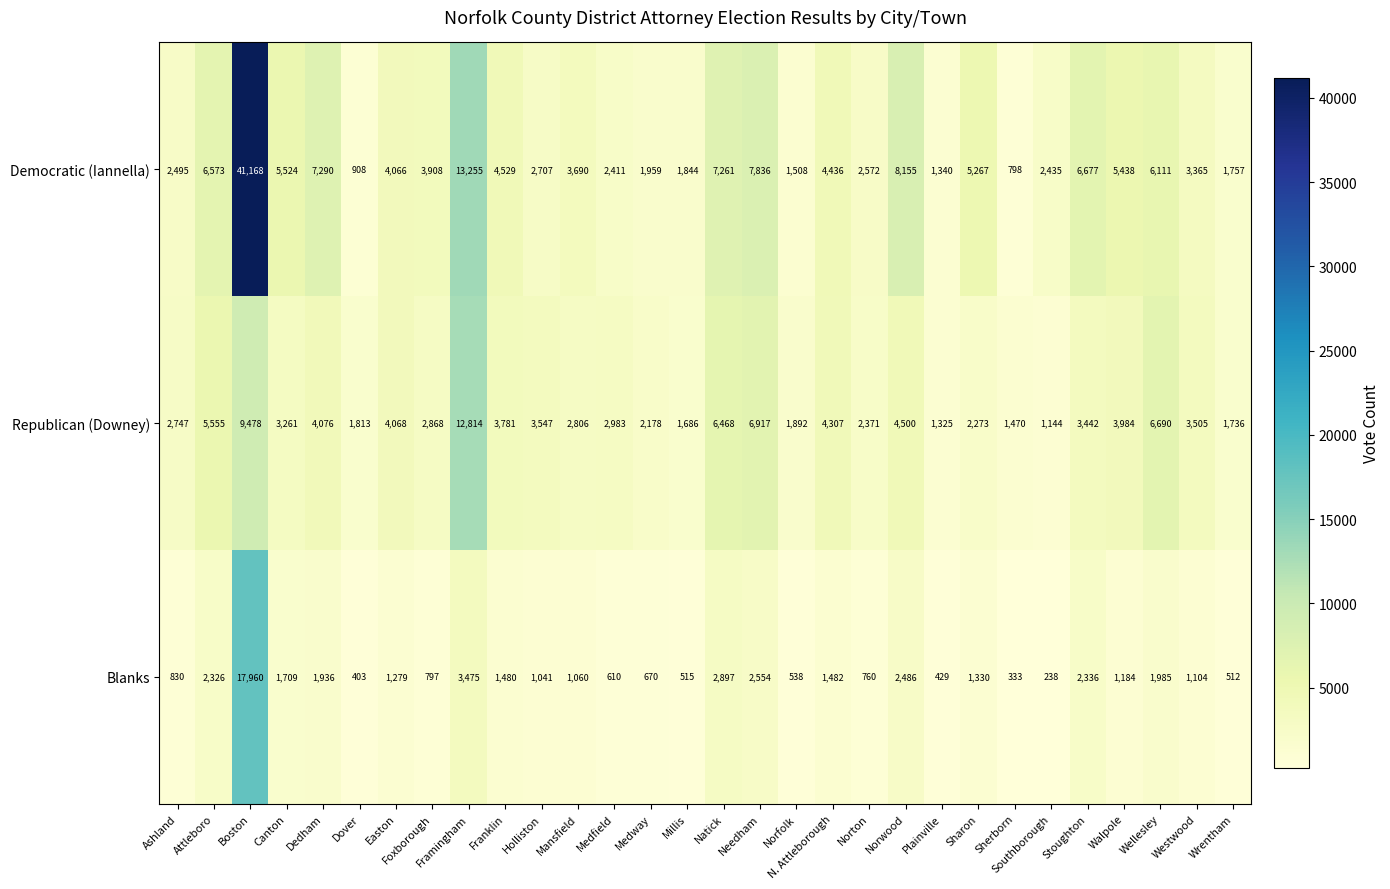

The Blanks series shows 655 at Dover. True or false?

False